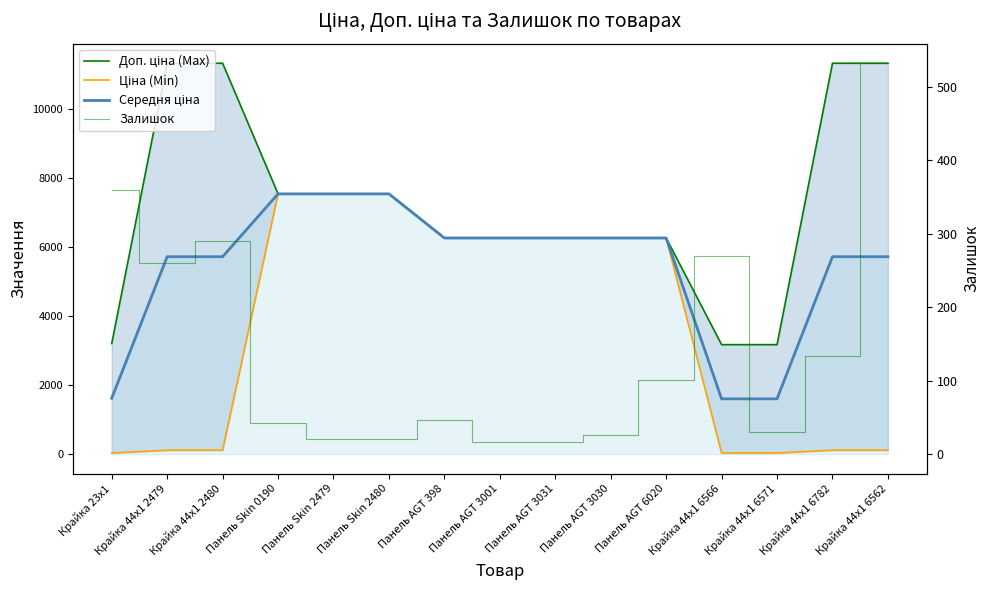

Reading left to right, extract all data points from this chart.

Доп. ціна (Max): Крайка 23x1=3205.0	Крайка 44x1 2479=11334.0	Крайка 44x1 2480=11334.0	Панель Skin 0190=7545.9	Панель Skin 2479=7545.9	Панель Skin 2480=7545.9	Панель AGT 398=6266.7	Панель AGT 3001=6266.7	Панель AGT 3031=6266.7	Панель AGT 3030=6266.7	Панель AGT 6020=6266.7	Крайка 44x1 6566=3174.0	Крайка 44x1 6571=3174.0	Крайка 44x1 6782=11334.0	Крайка 44x1 6562=11334.0
Ціна (Min): Крайка 23x1=32.0	Крайка 44x1 2479=113.3	Крайка 44x1 2480=113.3	Панель Skin 0190=7545.9	Панель Skin 2479=7545.9	Панель Skin 2480=7545.9	Панель AGT 398=6266.7	Панель AGT 3001=6266.7	Панель AGT 3031=6266.7	Панель AGT 3030=6266.7	Панель AGT 6020=6266.7	Крайка 44x1 6566=31.7	Крайка 44x1 6571=31.7	Крайка 44x1 6782=113.3	Крайка 44x1 6562=113.3
Середня ціна: Крайка 23x1=1618.5	Крайка 44x1 2479=5723.7	Крайка 44x1 2480=5723.7	Панель Skin 0190=7545.9	Панель Skin 2479=7545.9	Панель Skin 2480=7545.9	Панель AGT 398=6266.7	Панель AGT 3001=6266.7	Панель AGT 3031=6266.7	Панель AGT 3030=6266.7	Панель AGT 6020=6266.7	Крайка 44x1 6566=1602.9	Крайка 44x1 6571=1602.9	Крайка 44x1 6782=5723.7	Крайка 44x1 6562=5723.7
Залишок: Крайка 23x1=360.0	Крайка 44x1 2479=260.0	Крайка 44x1 2480=290.0	Панель Skin 0190=43.0	Панель Skin 2479=20.0	Панель Skin 2480=21.0	Панель AGT 398=46.0	Панель AGT 3001=17.0	Панель AGT 3031=16.0	Панель AGT 3030=26.0	Панель AGT 6020=101.0	Крайка 44x1 6566=269.0	Крайка 44x1 6571=30.0	Крайка 44x1 6782=134.0	Крайка 44x1 6562=532.0